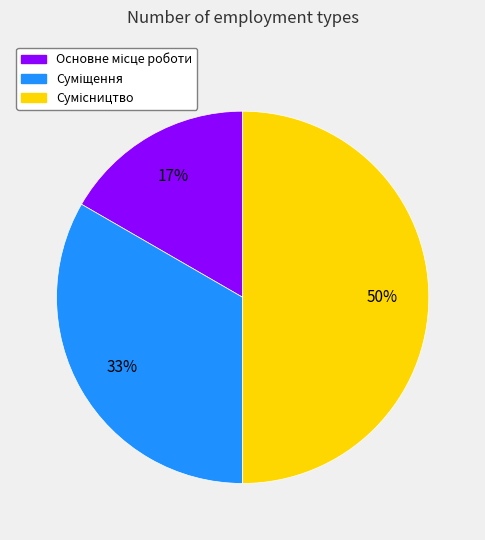

To the nearest percent, what is the average slice percentage?

33%